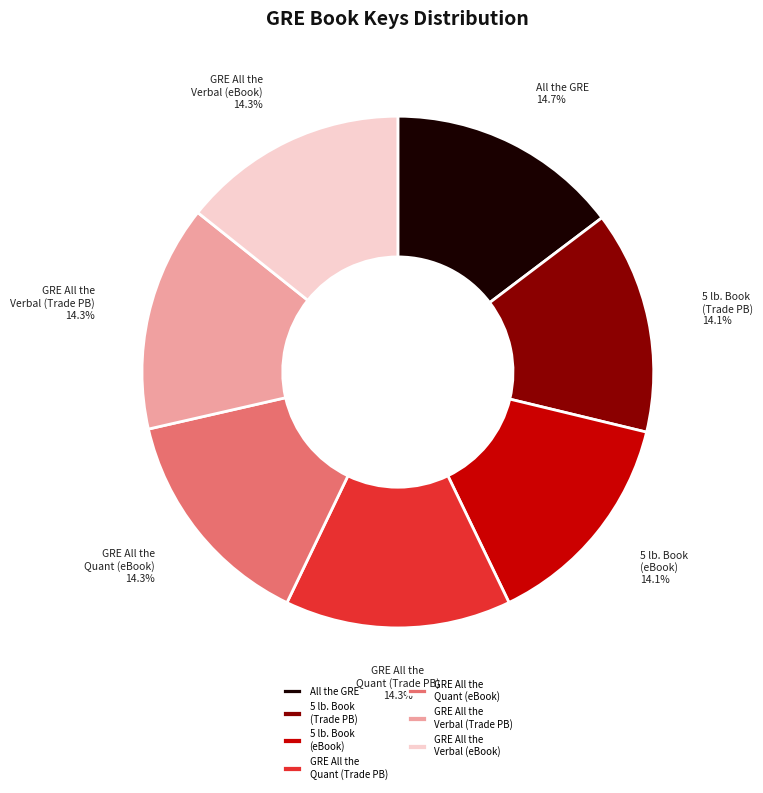

Is there any slice that represents more than half of the pie?

No